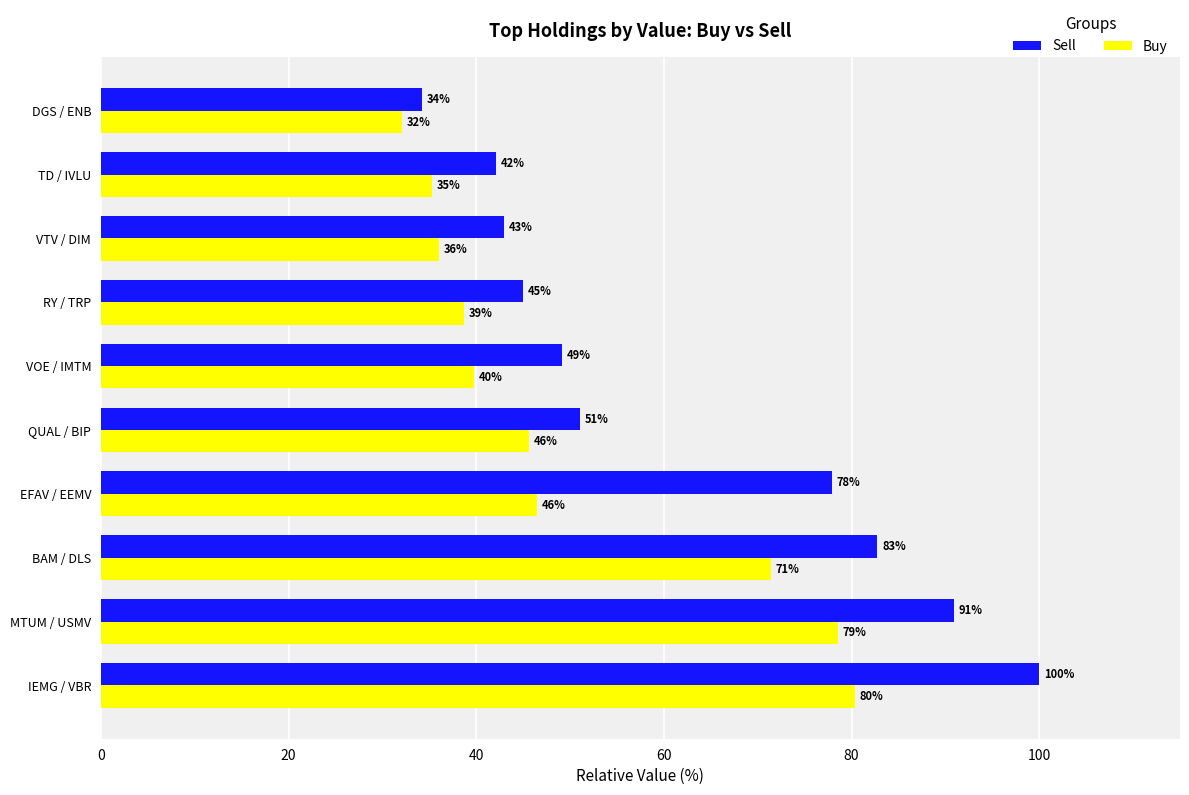

List the series in order of their peak value, lowest first.

Buy, Sell